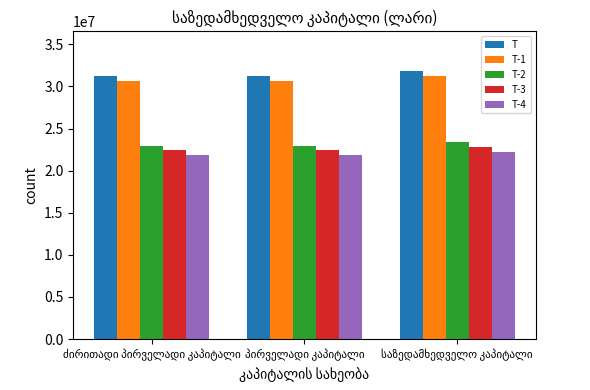

What is the lowest value of the T-4 series?

21851067